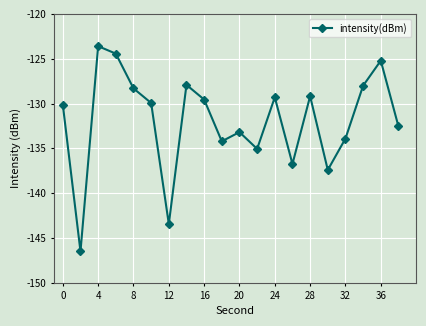

What is the average value?

-131.9